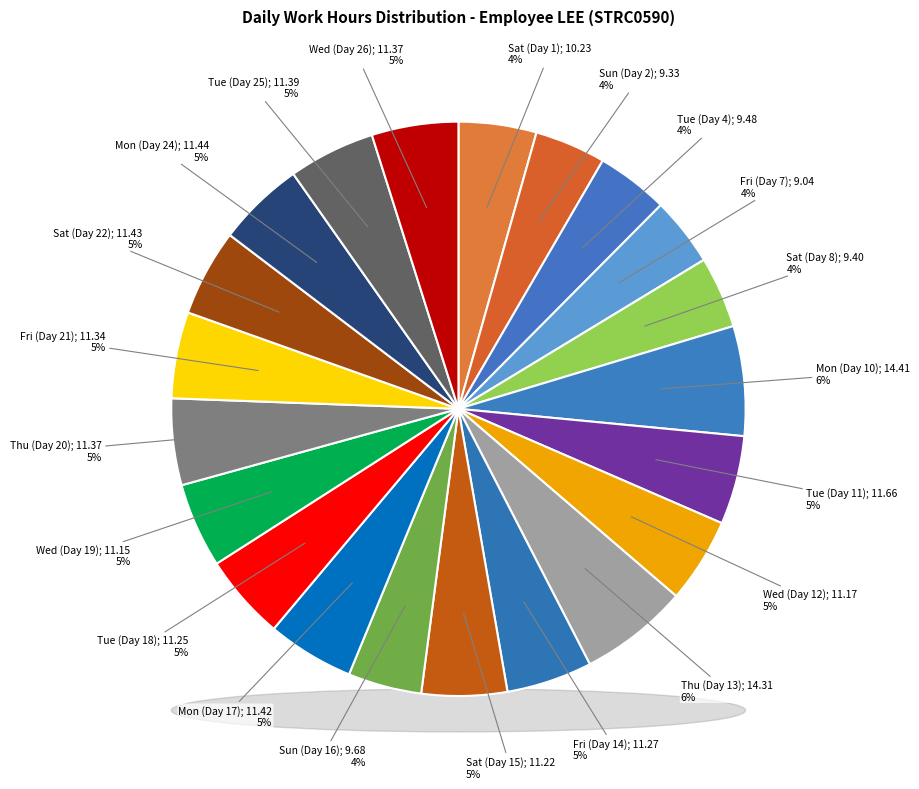

What is the total percentage of Fri (Day 21) and Thu (Day 20)?

9.7%